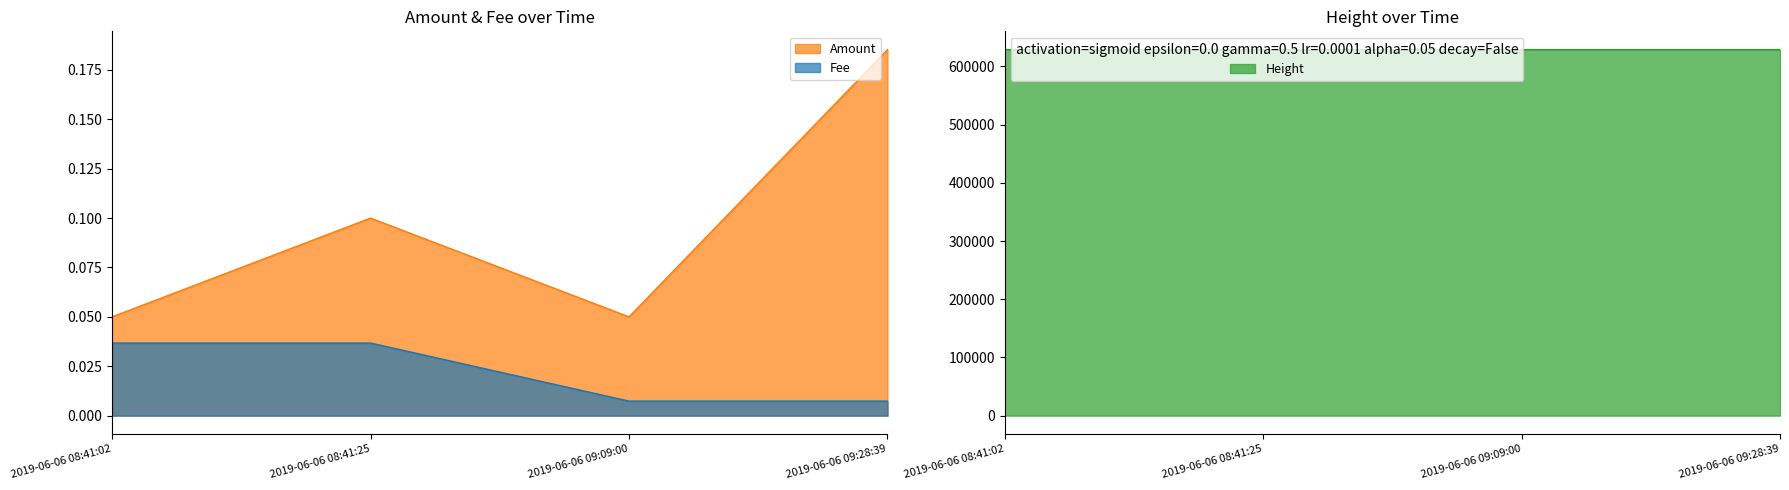

How many data points does each series have?

4